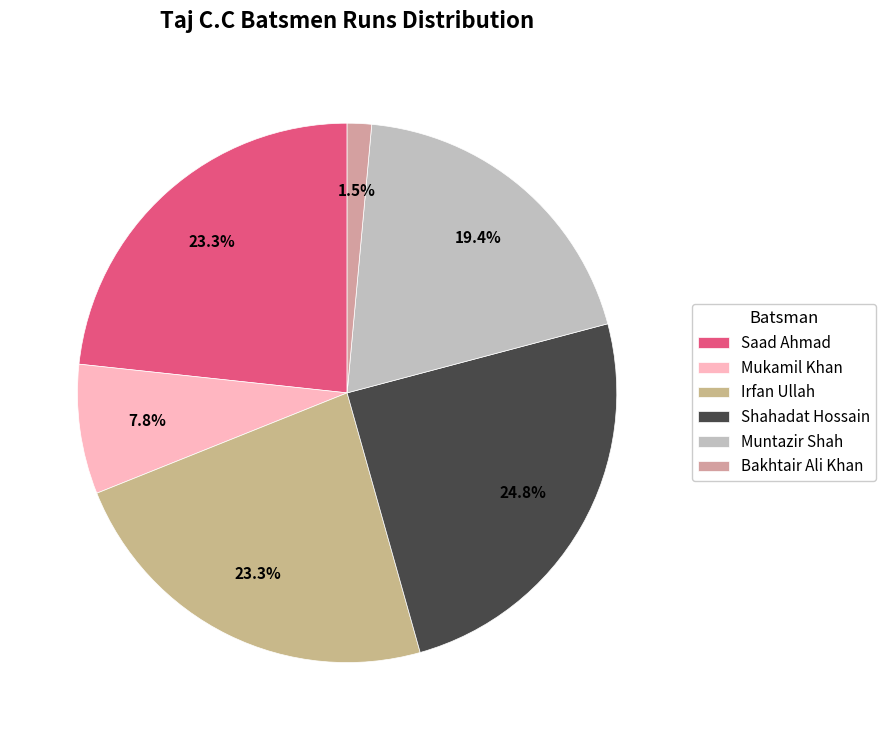

What percentage is the Muntazir Shah slice, to the nearest percent?

19%